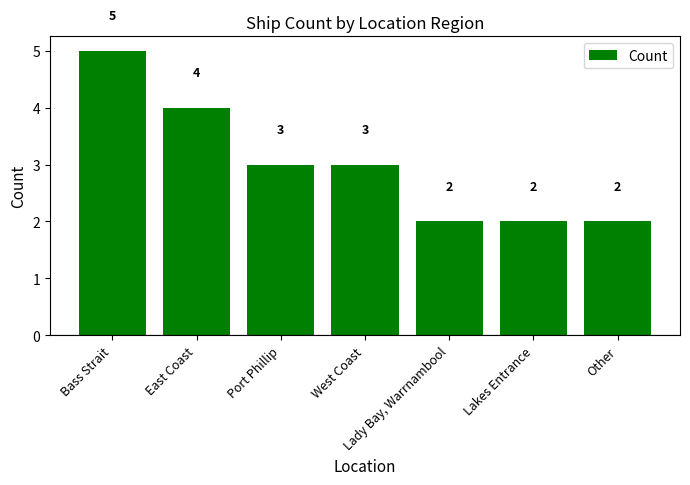

What is the smallest value displayed?

2